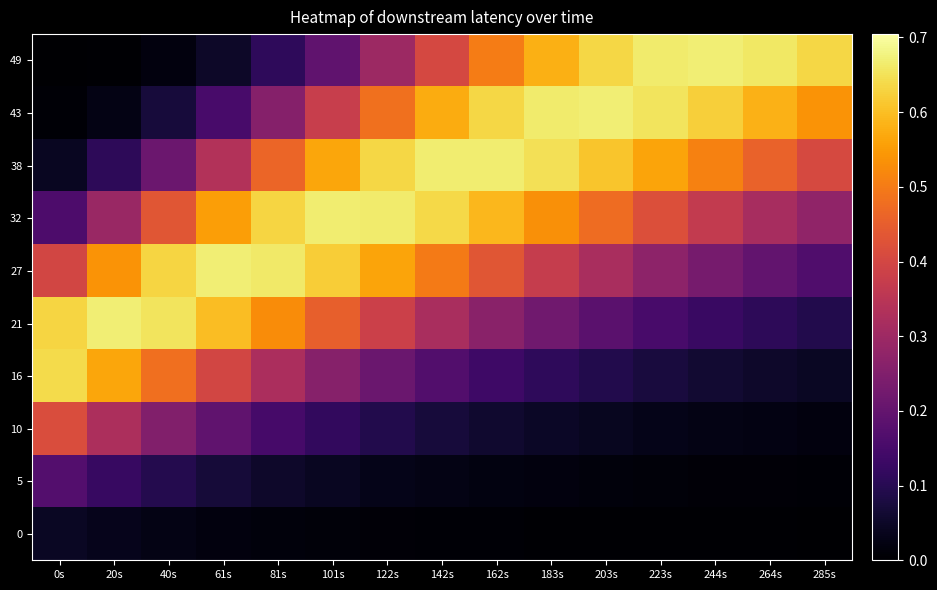

Count the number of categories in the chart.

15